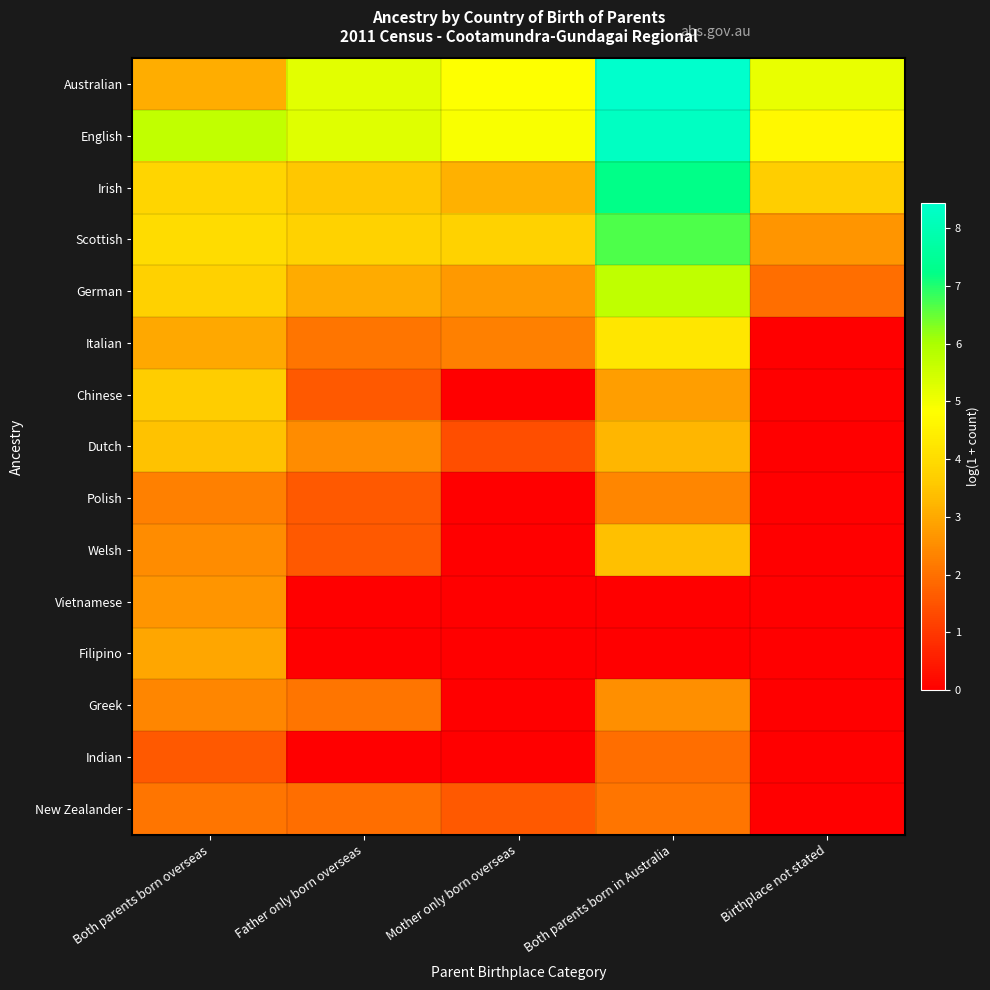

Which series has the largest range (max minus min)?

Australian